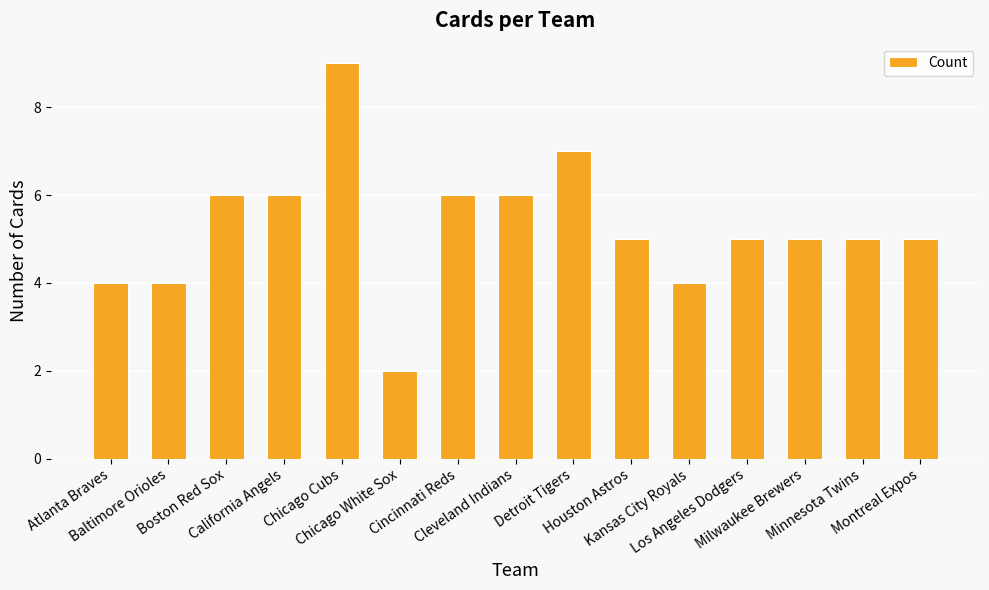

What is the difference between the maximum and minimum values?

7